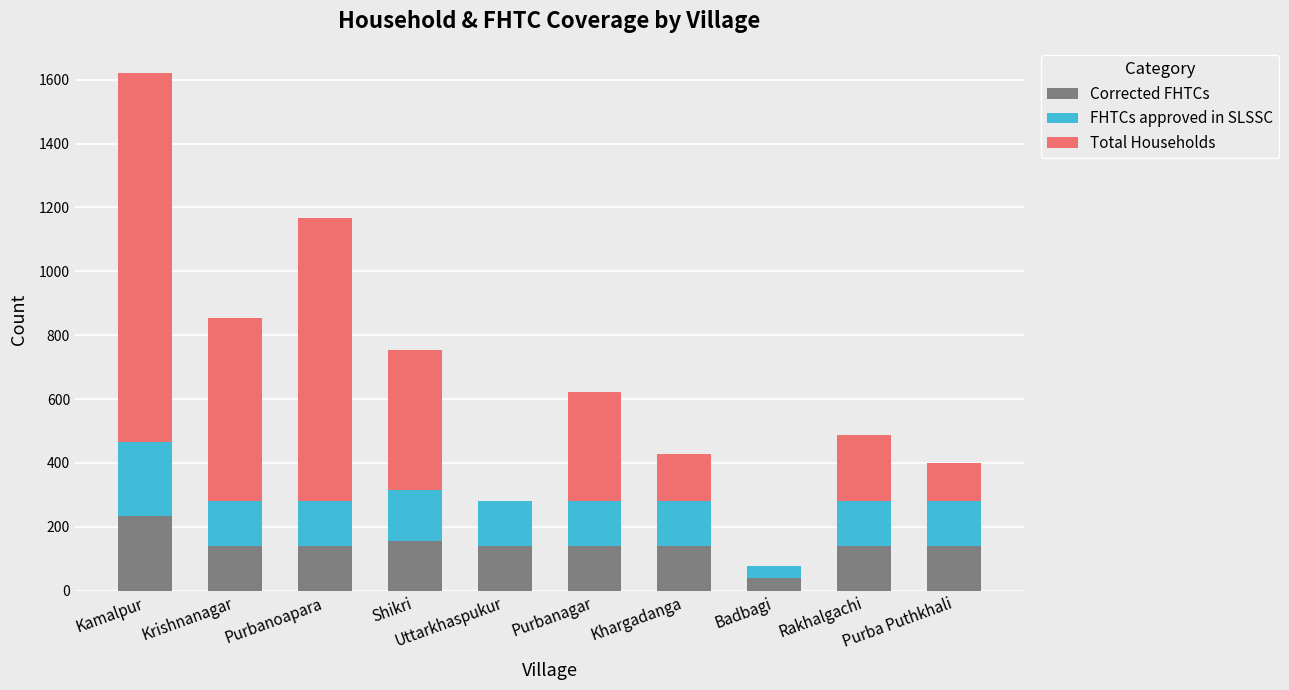

True or false: Corrected FHTCs has a value of 233 at Kamalpur.

True